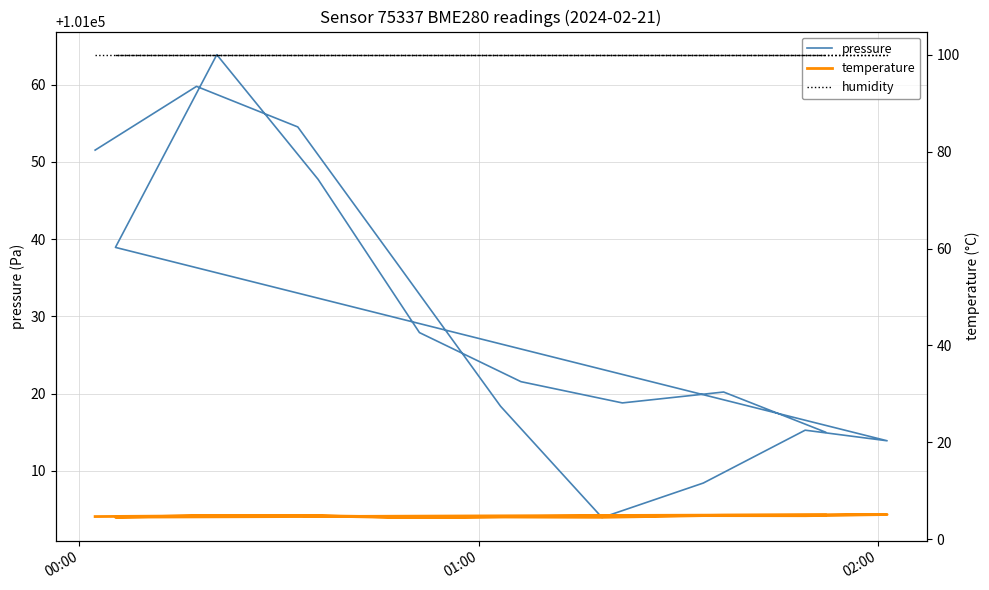

Reading left to right, what are all the values shown in this chart?

pressure: 101051.5	101059.8	101054.5	101036.5	101018.4	101004.0	101008.4	101015.3	101013.9	101038.9	101063.9	101047.8	101027.9	101021.6	101018.8	101020.2	101015.0
temperature: 4.7	4.8	4.9	4.5	4.6	4.5	4.9	4.9	5.1	4.6	4.9	4.9	4.5	4.7	4.8	5.0	5.0
humidity: 100.0	100.0	100.0	100.0	100.0	100.0	100.0	100.0	100.0	100.0	100.0	100.0	100.0	100.0	100.0	100.0	100.0